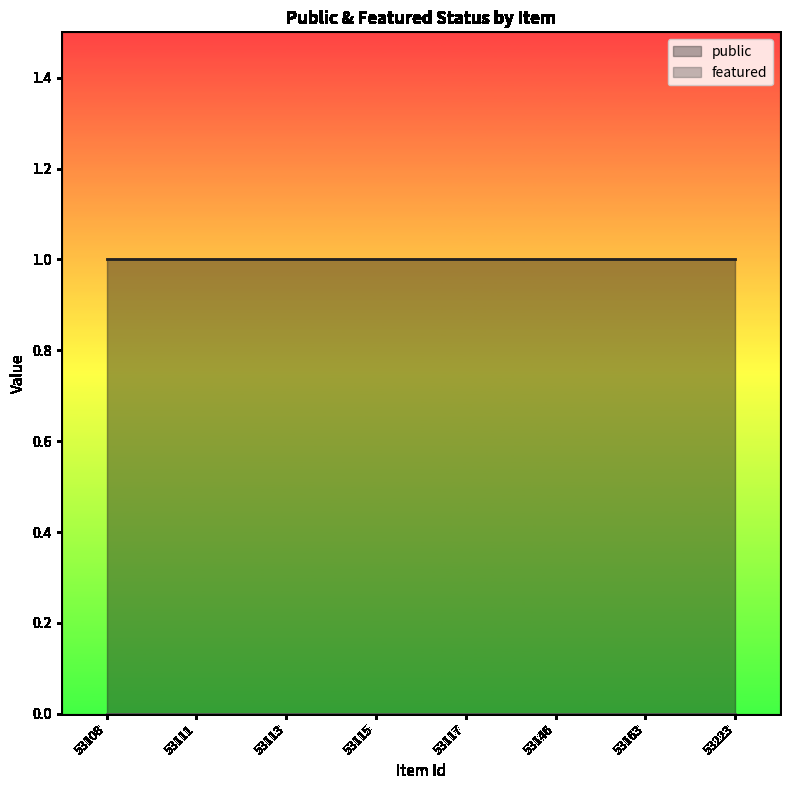

Reading left to right, what are all the values shown in this chart?

public: 53108=1	53111=1	53113=1	53115=1	53117=1	53146=1	53163=1	53223=1
featured: 53108=0	53111=0	53113=0	53115=0	53117=0	53146=0	53163=0	53223=0